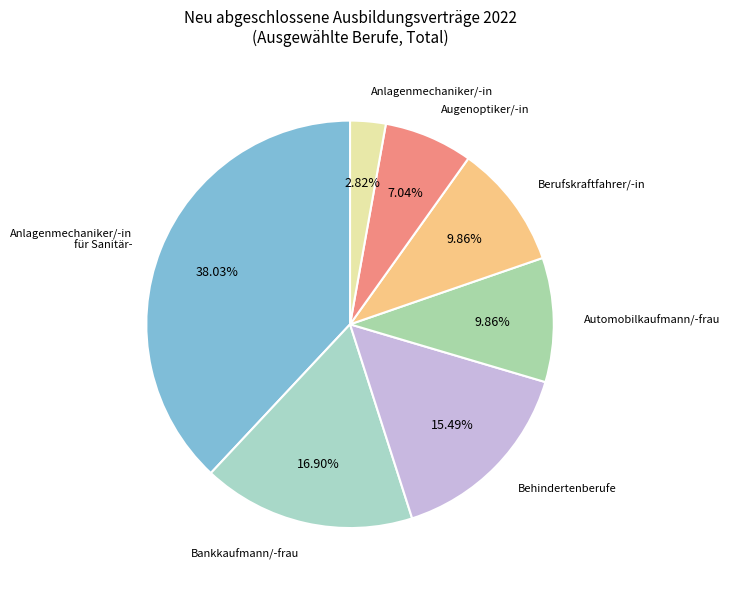

How many segments does this pie chart have?

7